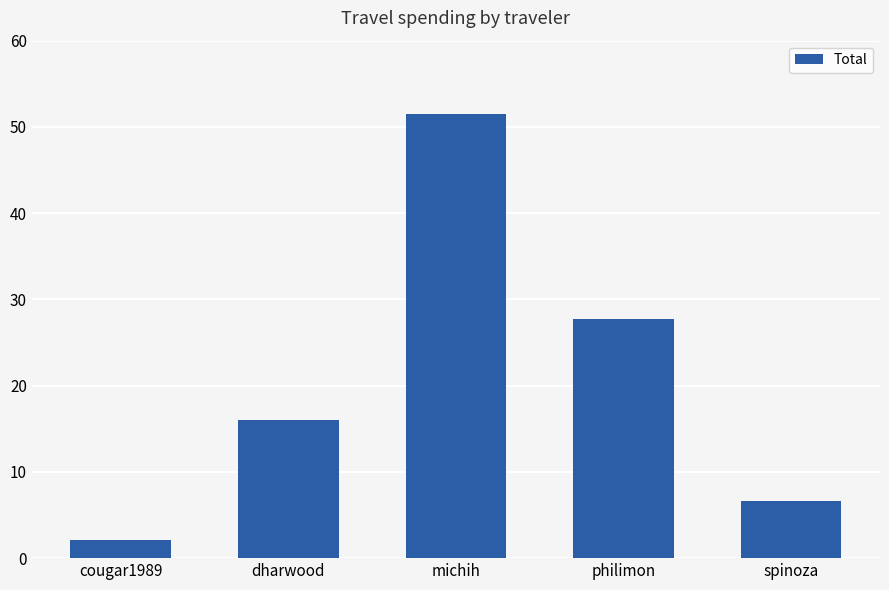

How many data points does each series have?

5